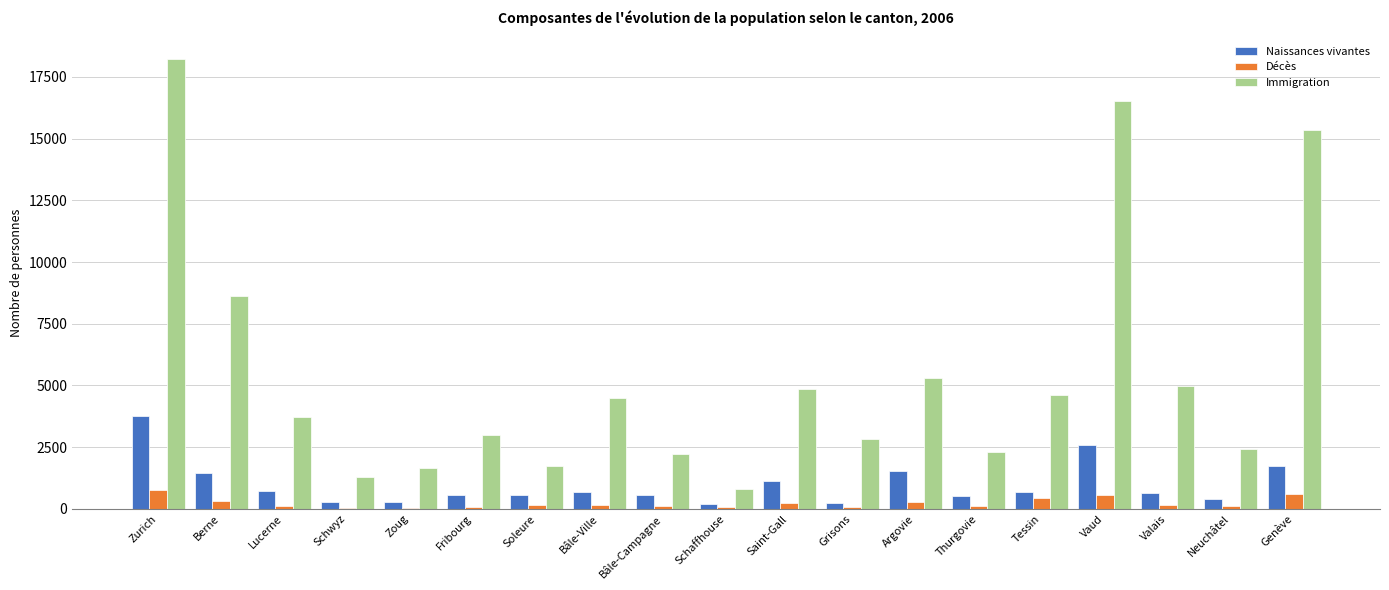

Which category has the highest value across all series?

Zurich